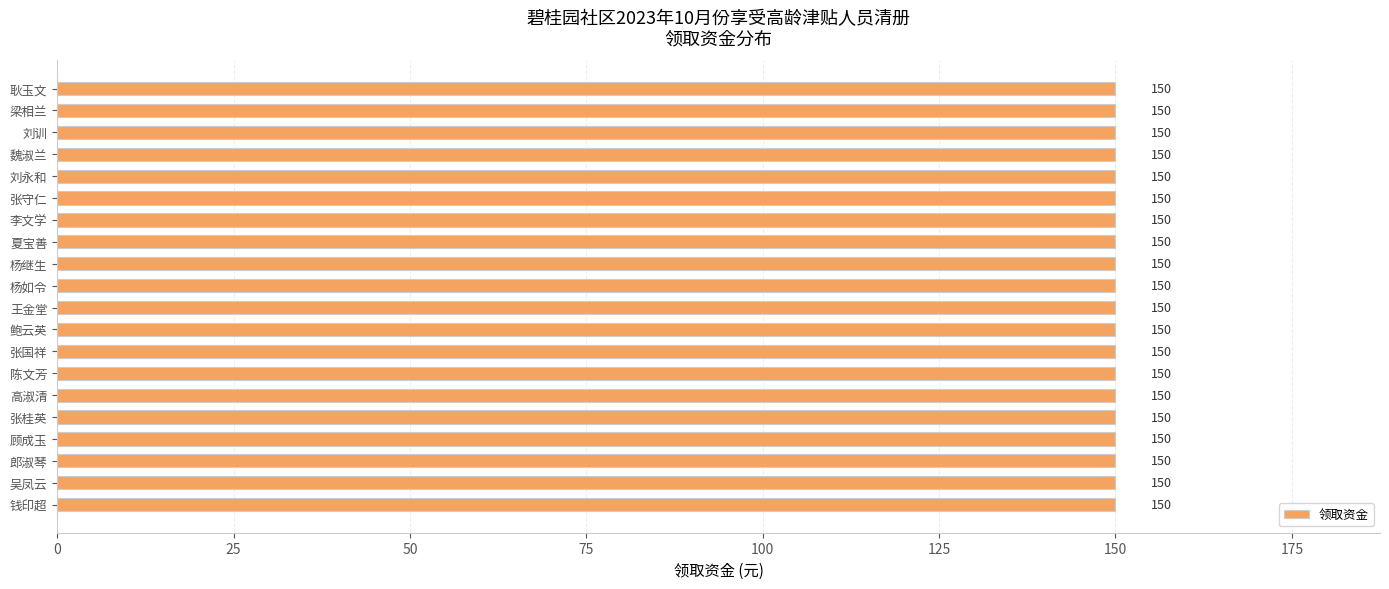

Which has a higher value, 梁相兰 or 郎淑琴?

梁相兰